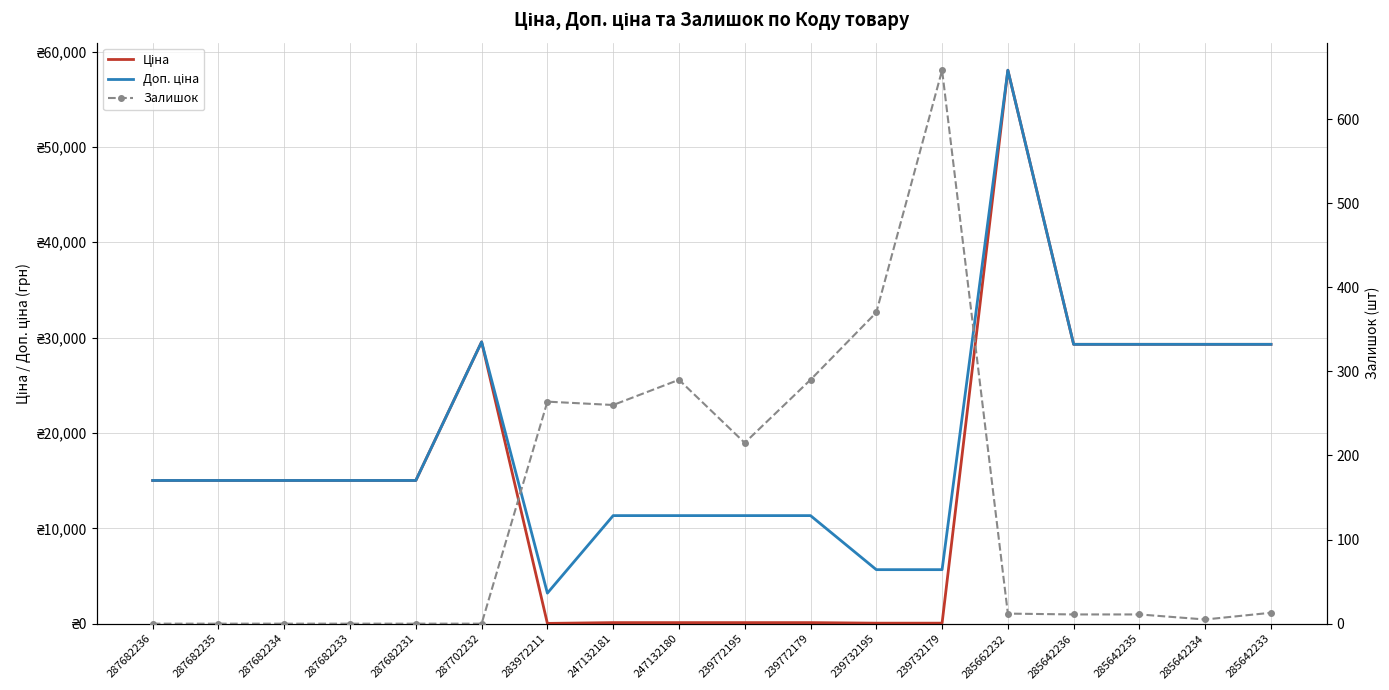

True or false: Ціна has more than 1 interior local peaks.

True